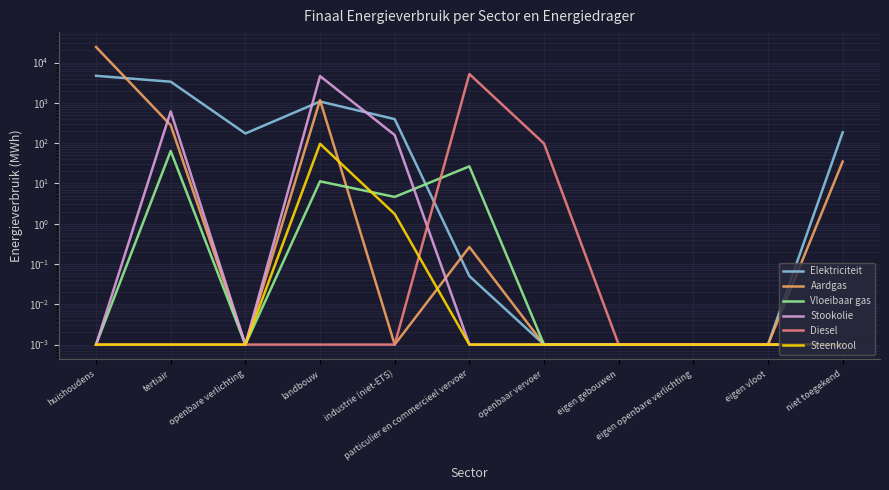

What are all the series names shown in the legend?

Elektriciteit, Aardgas, Vloeibaar gas, Stookolie, Diesel, Steenkool